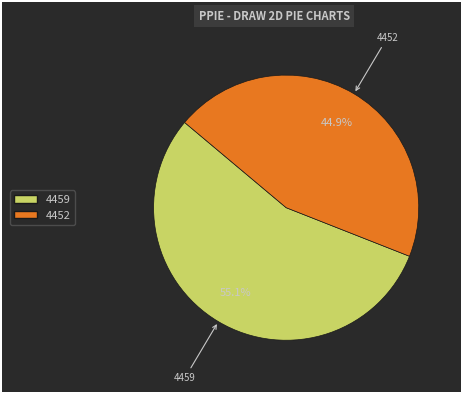

To the nearest percent, what portion does 4452 represent?

45%